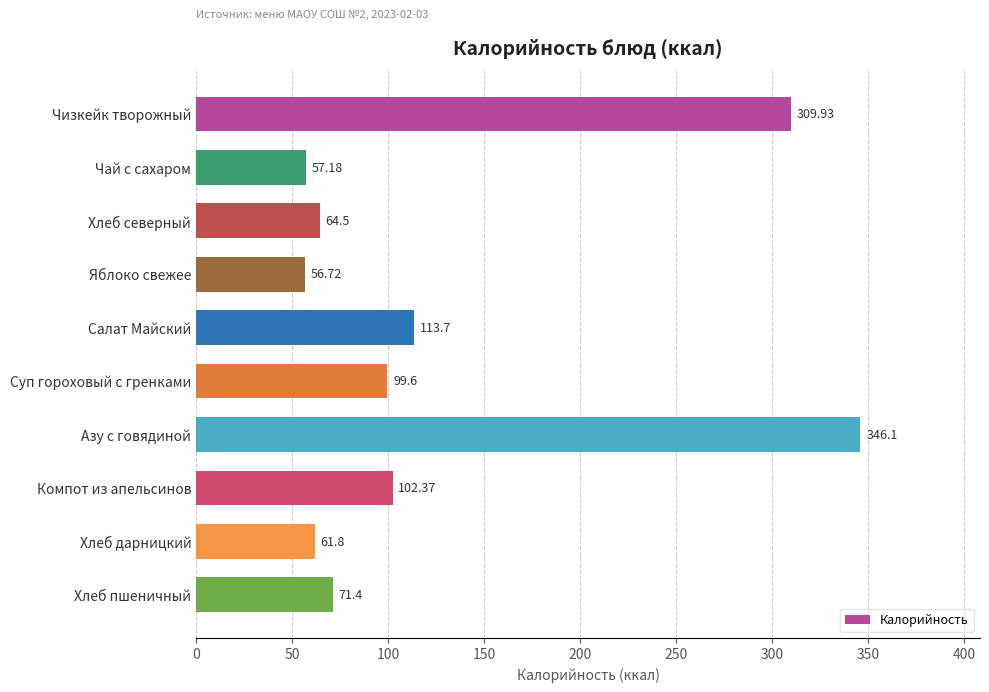

What is the greatest value displayed?

346.1